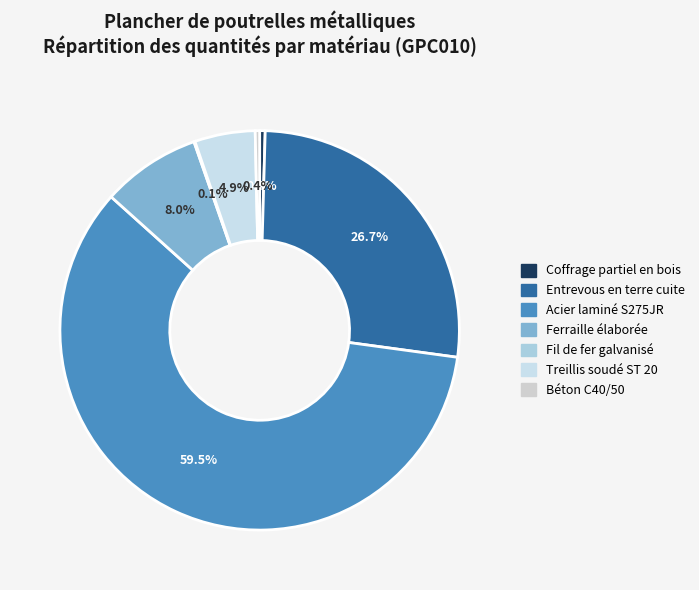

To the nearest percent, what portion does Treillis soudé ST 20 represent?

5%